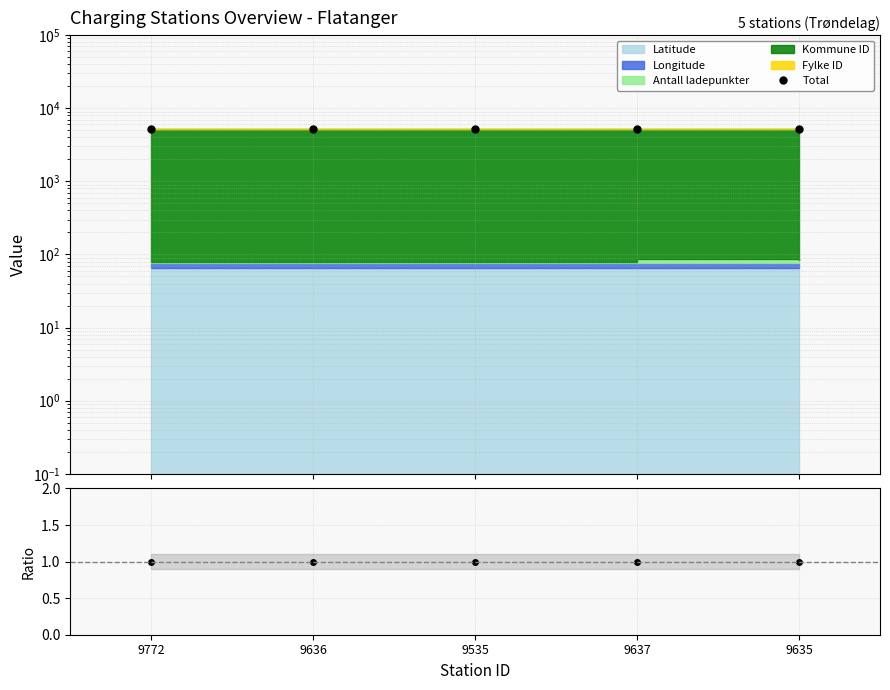

At which category is the sum across all series the highest?

9637